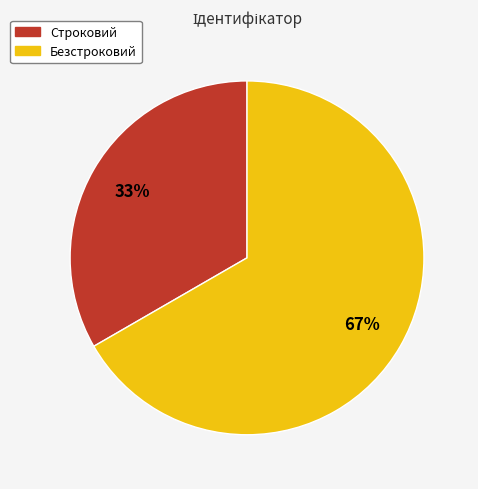

Is it true that Безстроковий is 67% of the pie?

True